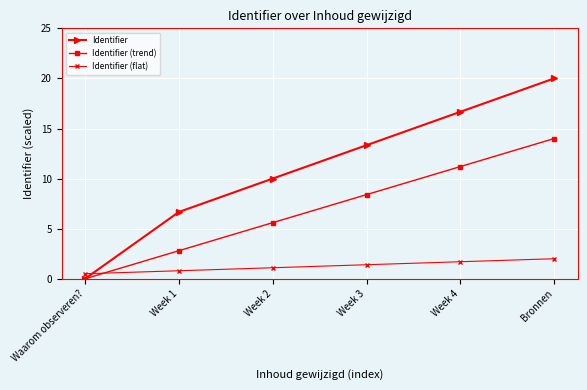

Reading left to right, list all the values displayed in this chart.

Identifier: 0.0	6.7	10.0	13.3	16.7	20.0
Identifier (trend): 0.0	2.8	5.6	8.4	11.2	14.0
Identifier (flat): 0.5	0.8	1.1	1.4	1.7	2.0